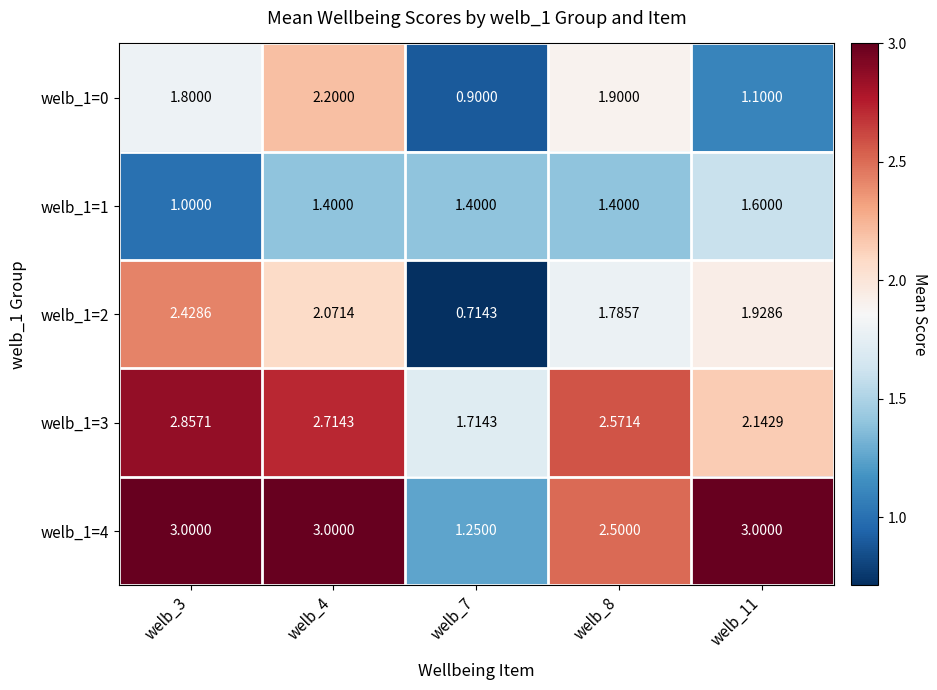

Count the number of data series in this chart.

5